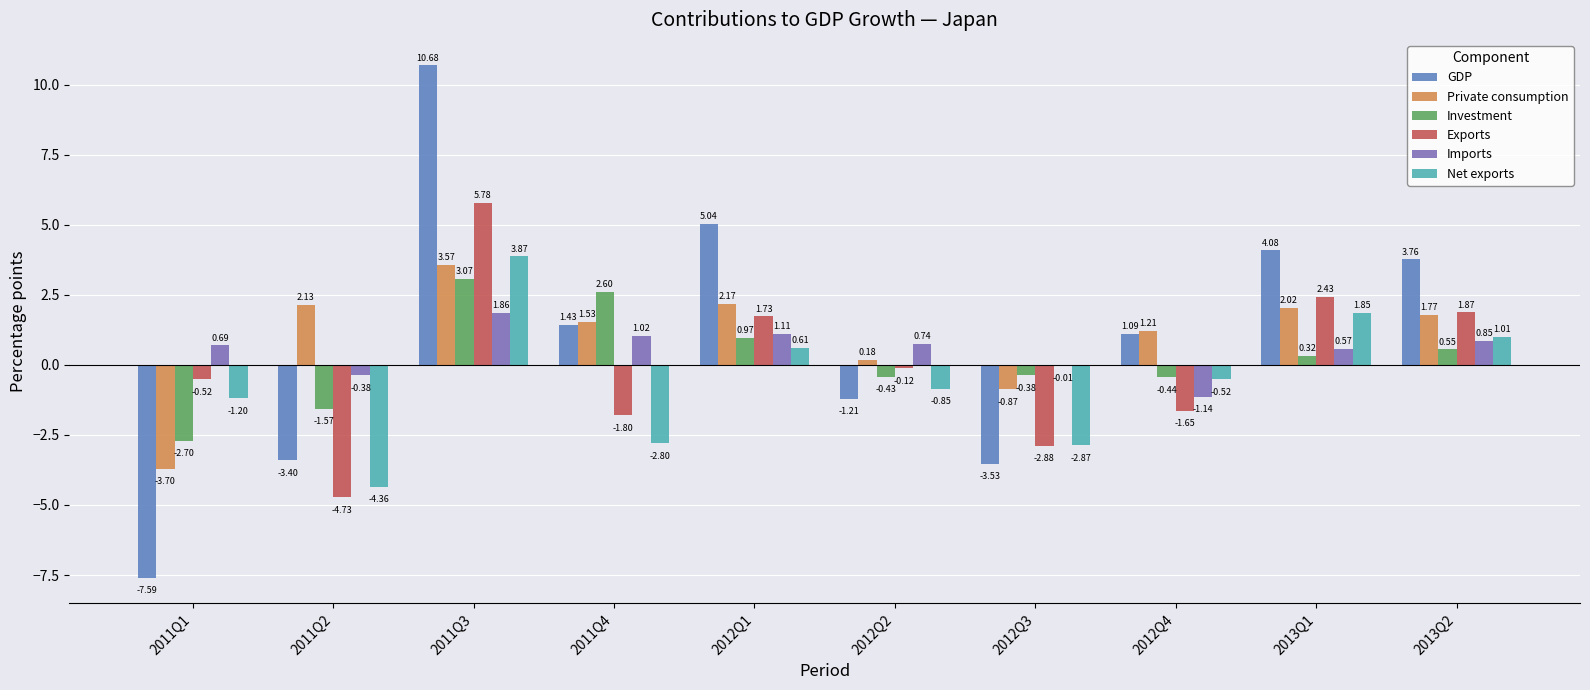

What is the lowest value of the Private consumption series?

-3.7